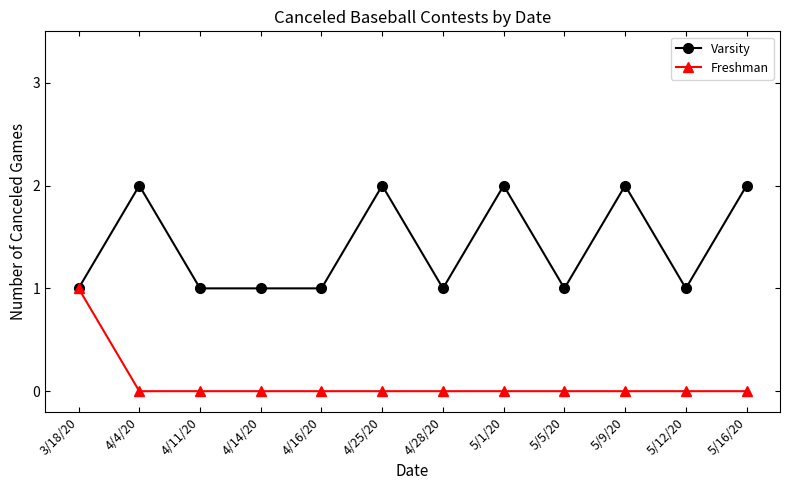

At which category does Varsity reach its first local peak?

4/4/20